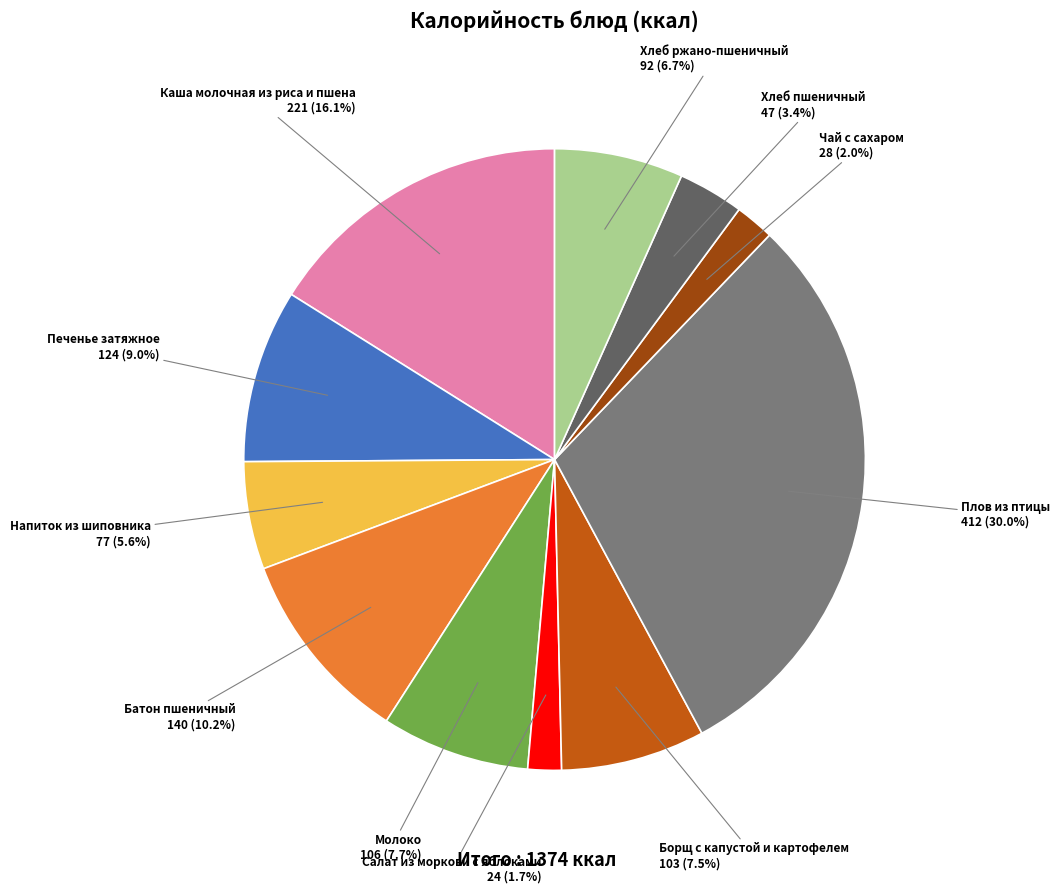

Which category has the biggest portion of the pie?

Плов из птицы